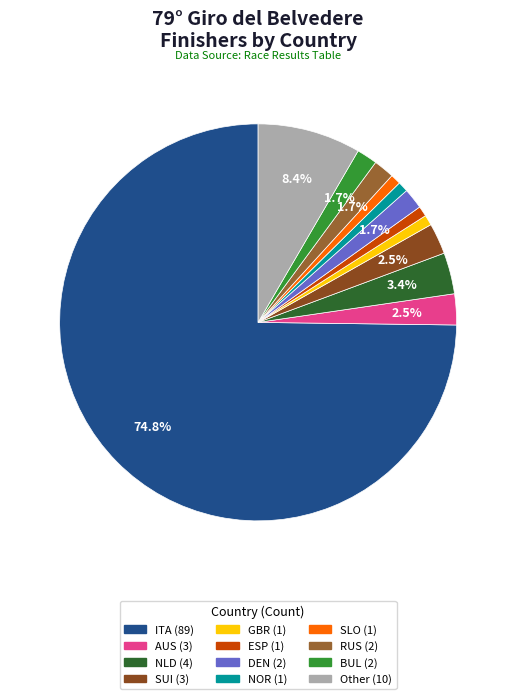

What is the majority slice?

ITA